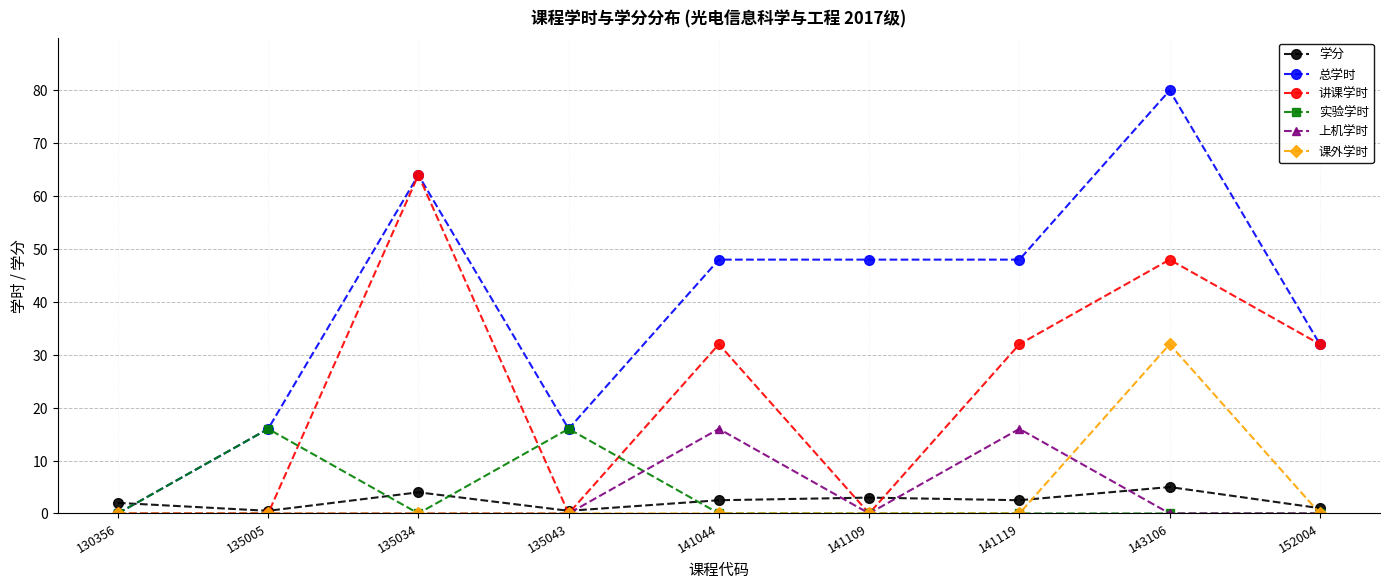

The value of 总学时 at 141109 is 26.5. True or false?

False